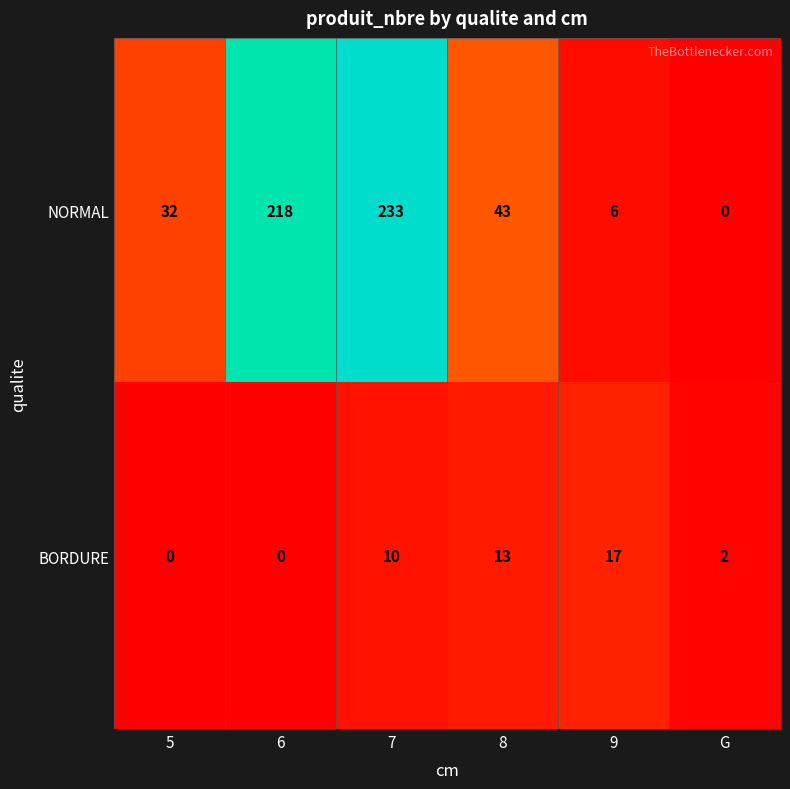

At which category is the sum across all series the highest?

7